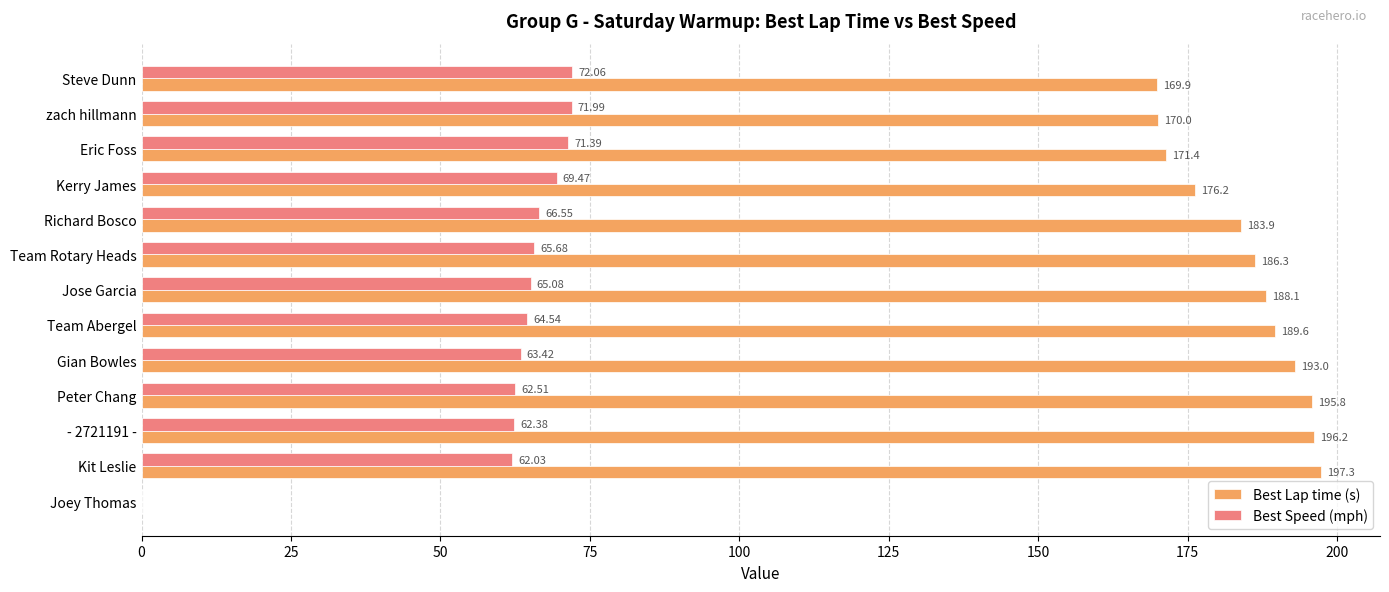

At which label is Best Speed (mph) closest to 36?

Kit Leslie